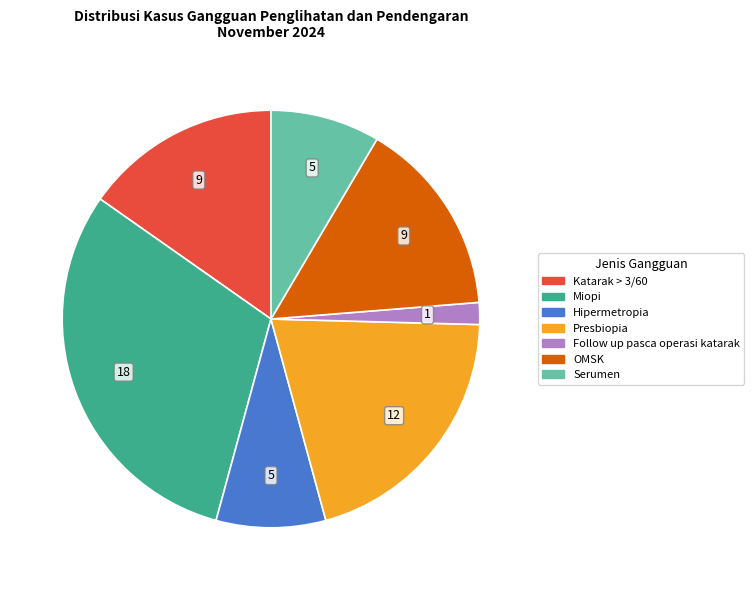

Does any single category account for the majority?

No